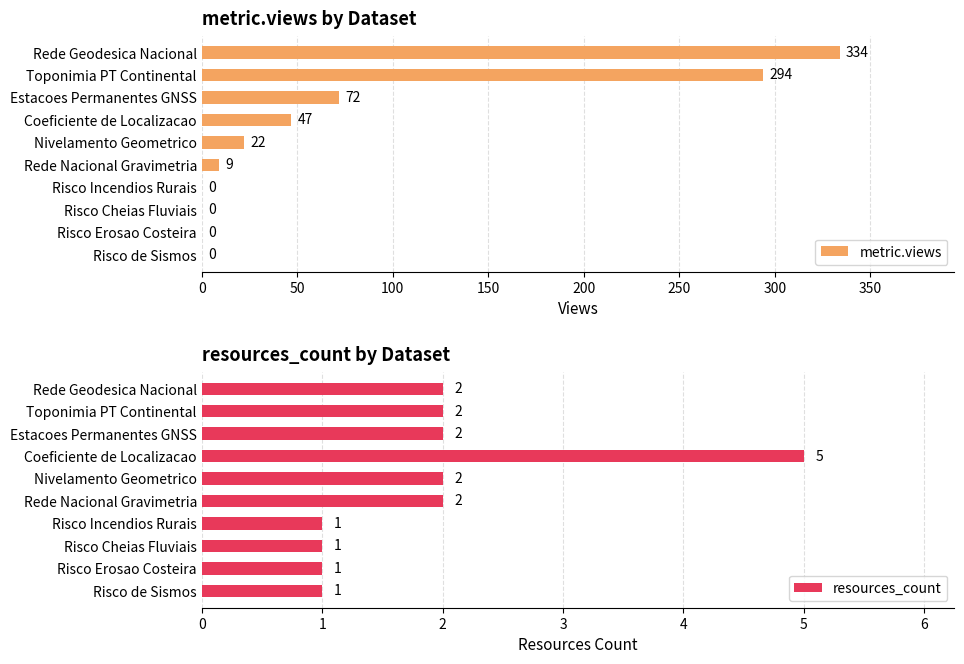

The value of metric.views at Toponimia PT Continental is 75. True or false?

False